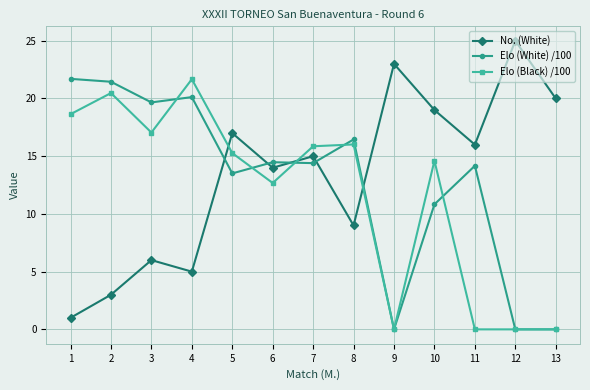

True or false: Elo (Black) /100 has more than 1 points higher than both neighbors.

True